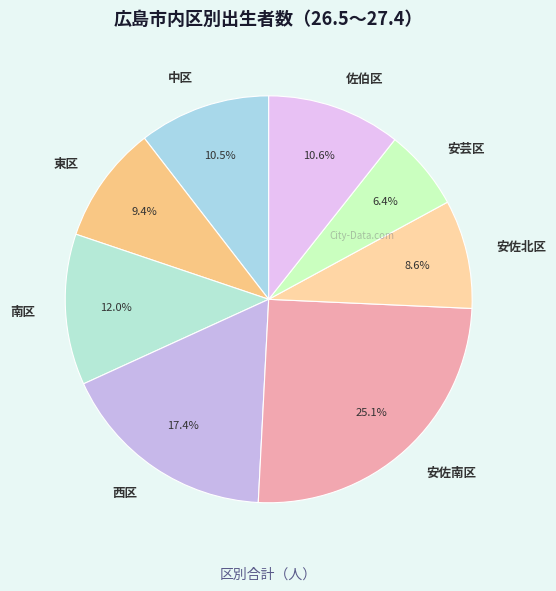

Is there a majority slice in this chart?

No